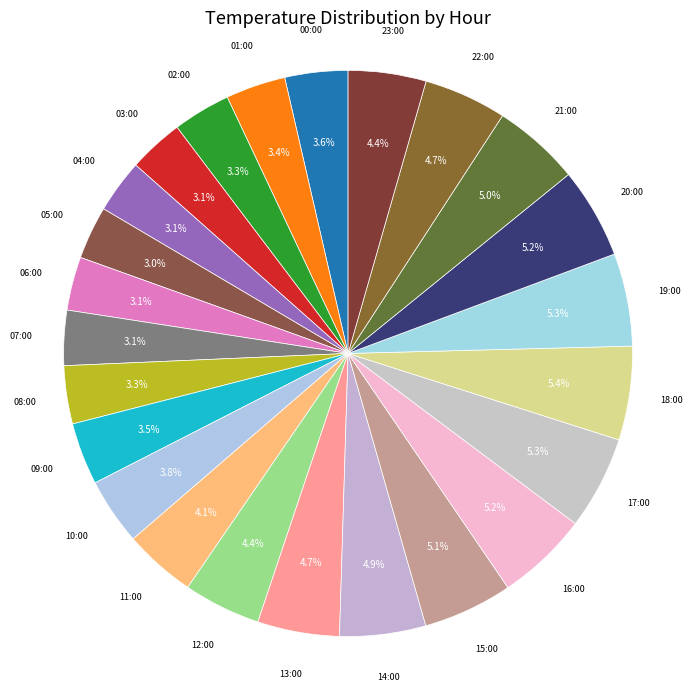

Combined, do 00:00 and 07:00 account for over 50%?

No